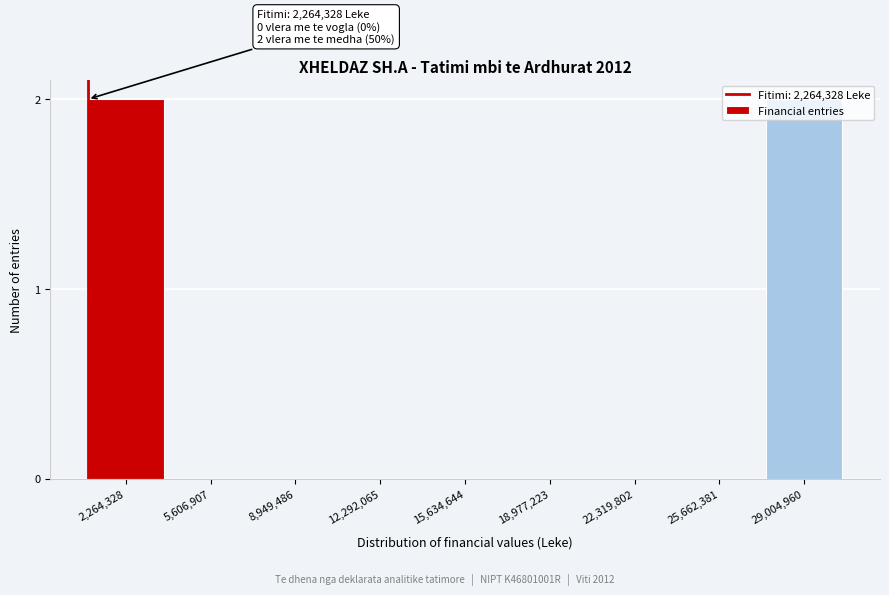

True or false: the data shows 0 at 12,292,065.

True